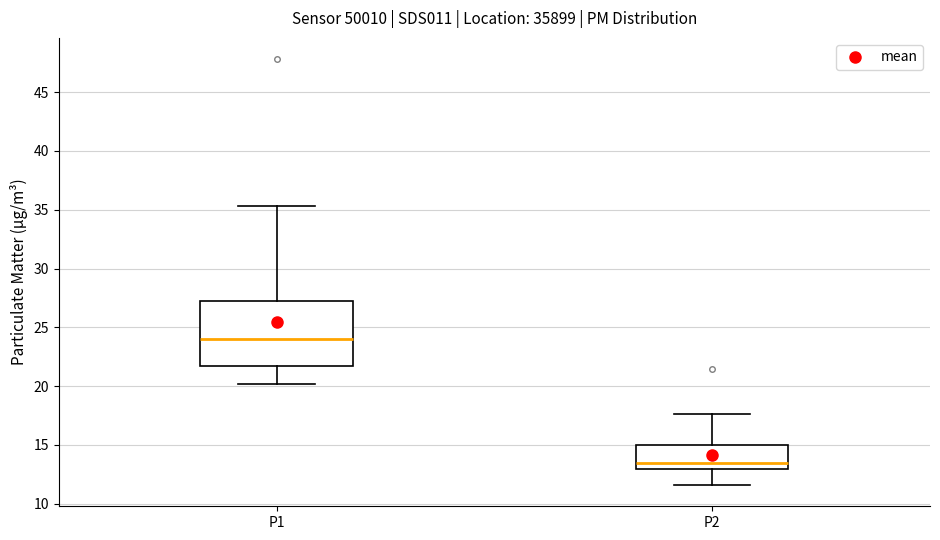

Where does the median line of the box for P1 sit on the y-axis? The values are not printed on the chart, so give them approximately, as read against the axis.

24.0